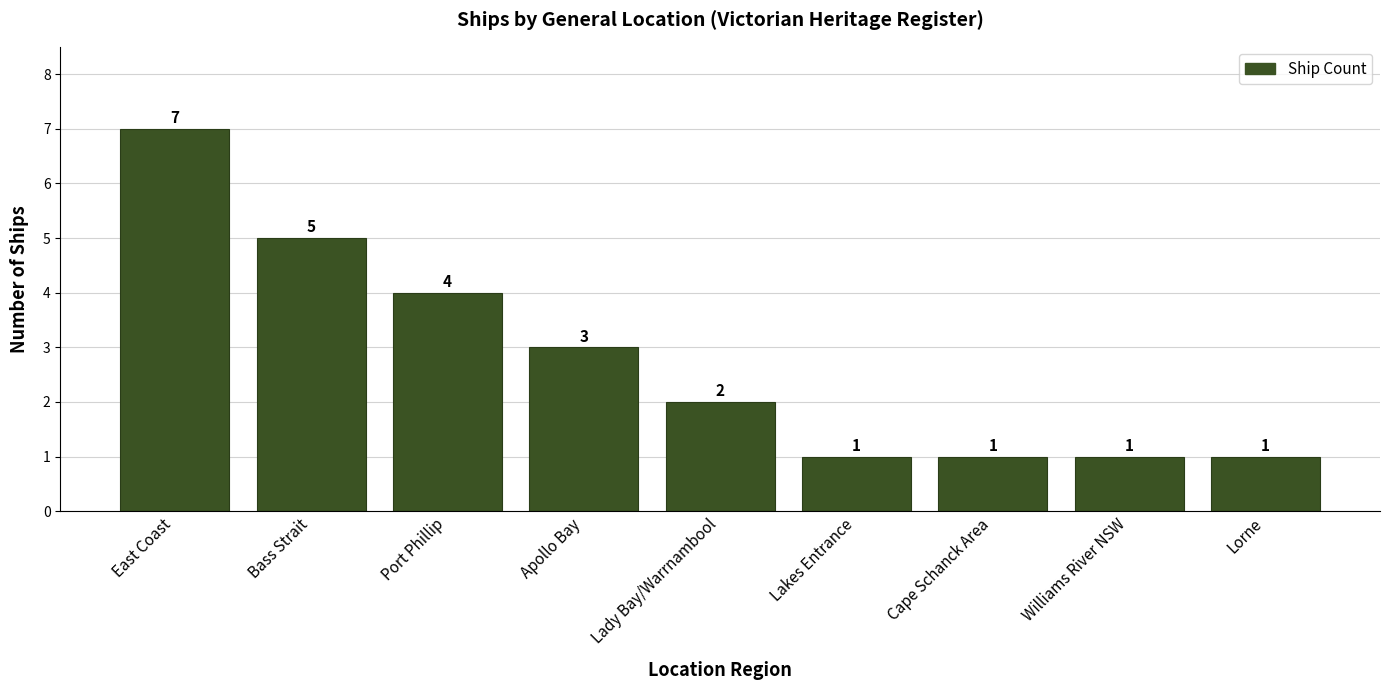

Are the bars grouped side by side (vs. stacked)?

No